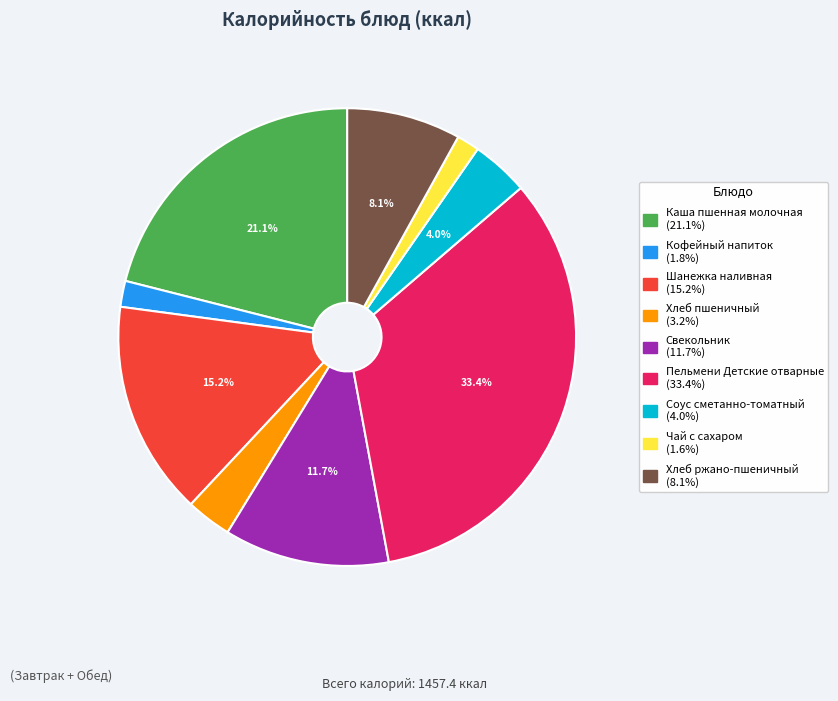

To the nearest percent, what percentage of the pie is Каша пшенная молочная?

21%